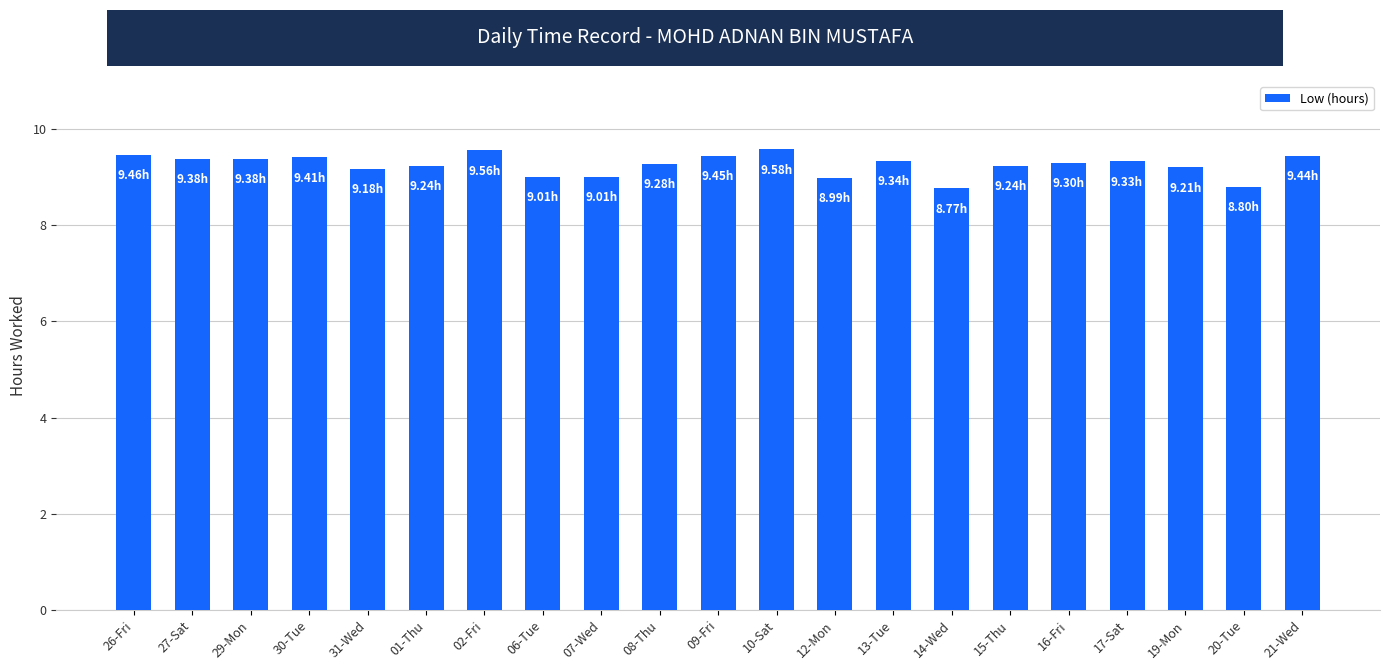

What is the change in value from 08-Thu to 20-Tue?

-0.5